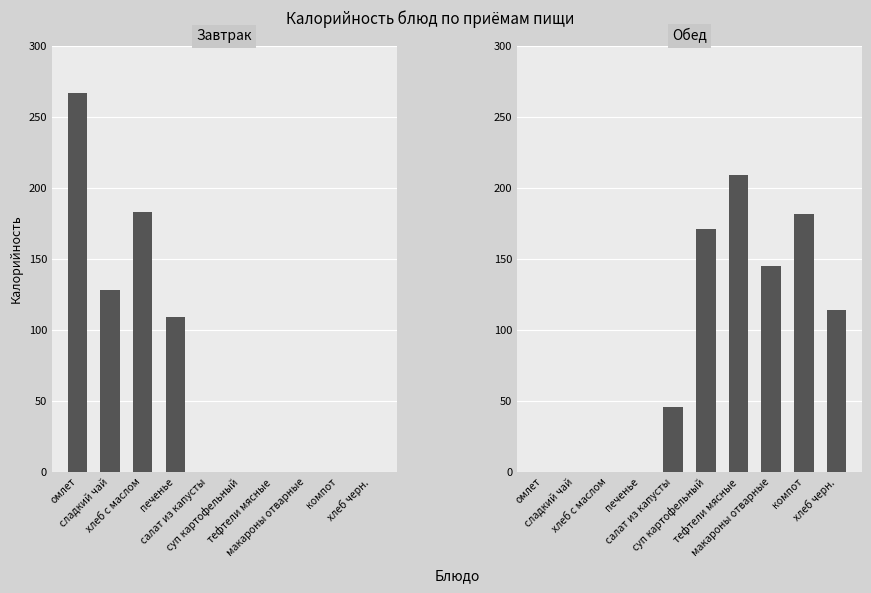

Where does the Обед series first go above 114?

суп картофельный